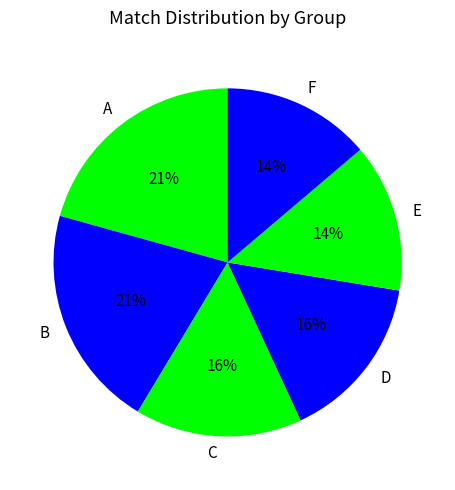

Do C and E together represent more than half of the pie?

No